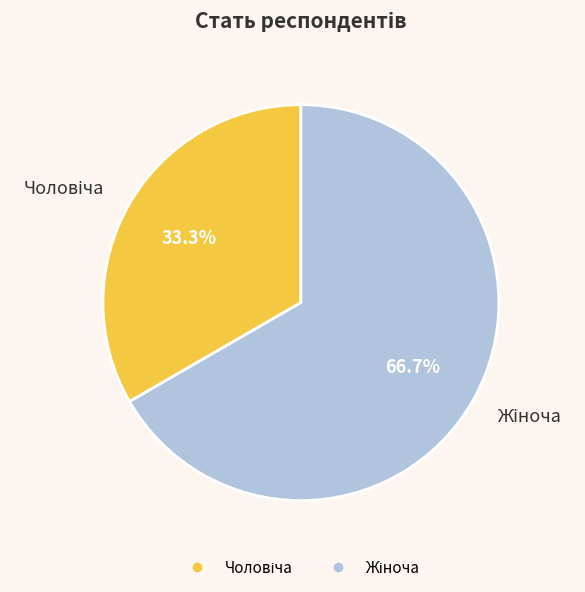

Is there a majority slice in this chart?

Yes